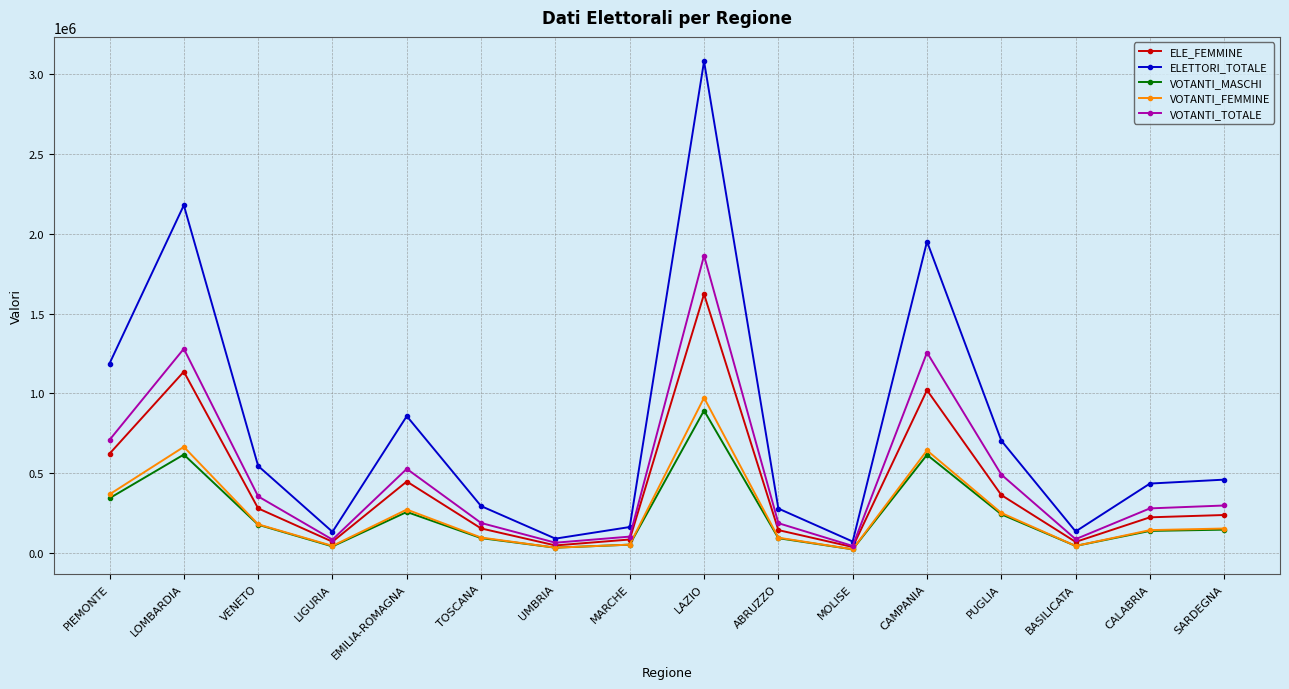

What is the approximate value of VOTANTI_FEMMINE at TOSCANA?

94947